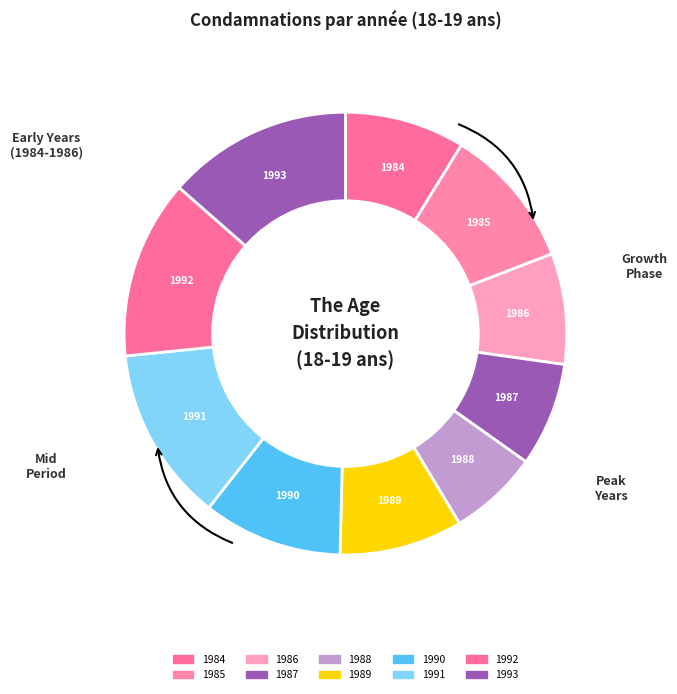

What is the change in value from 1985 to 1993?

+56